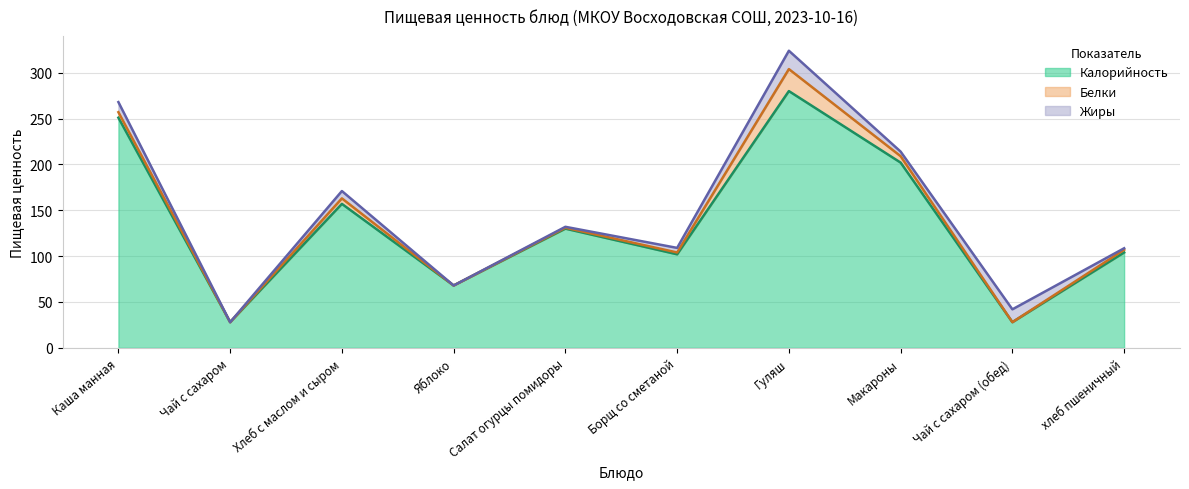

What is the label of the 4th point from the left?

Яблоко